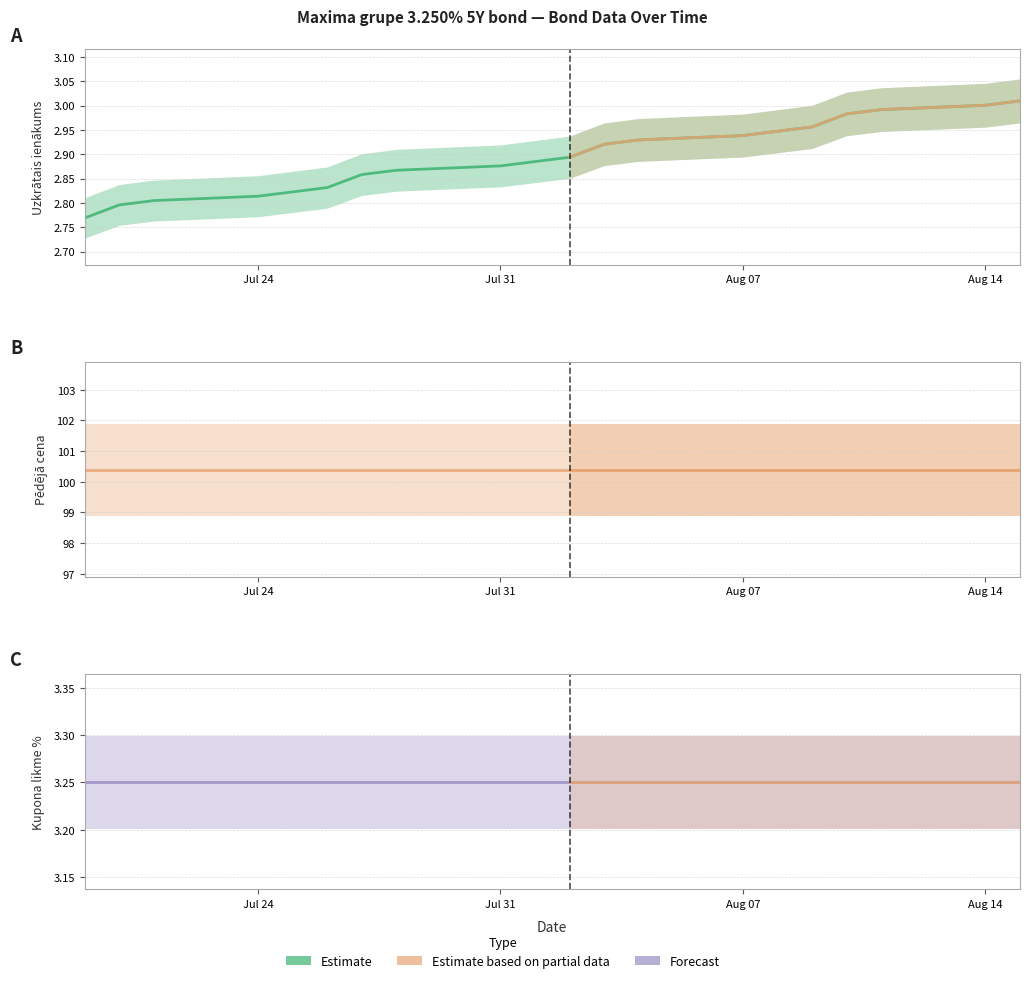

Which category has the lowest value in the Pēdējā cena series?

2023-07-19